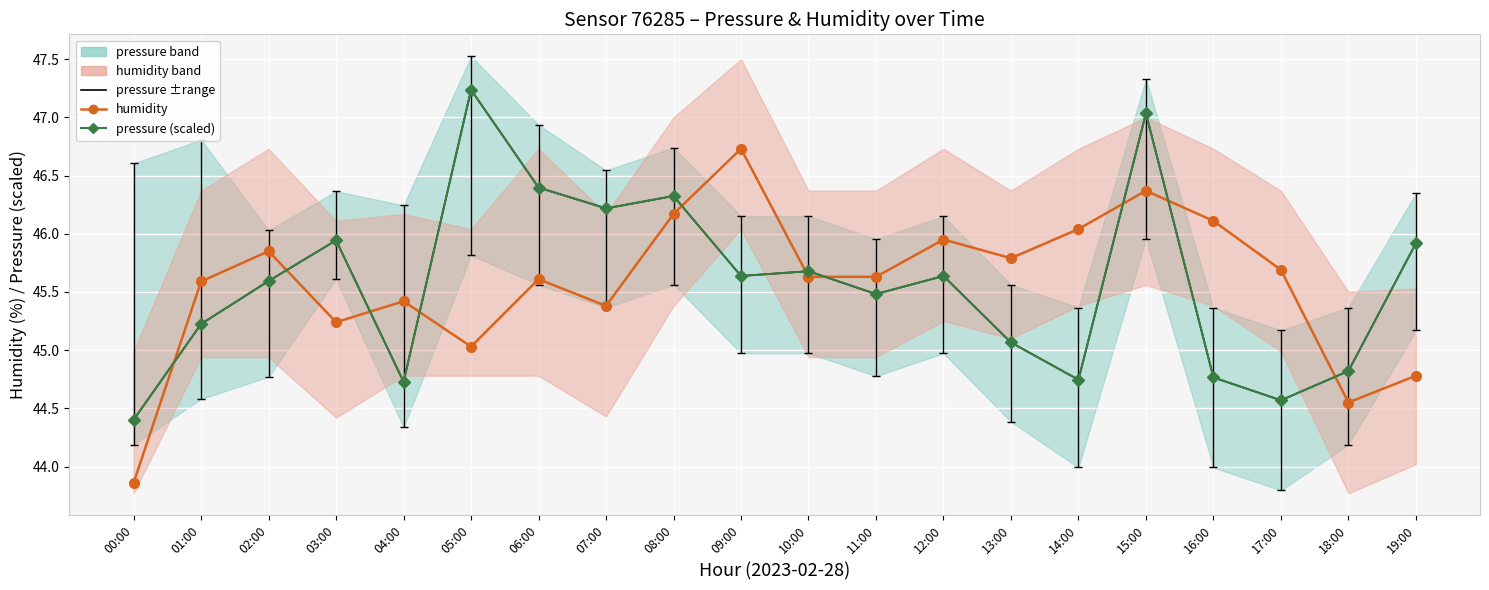

Is this an area chart (filled region under the line)?

No